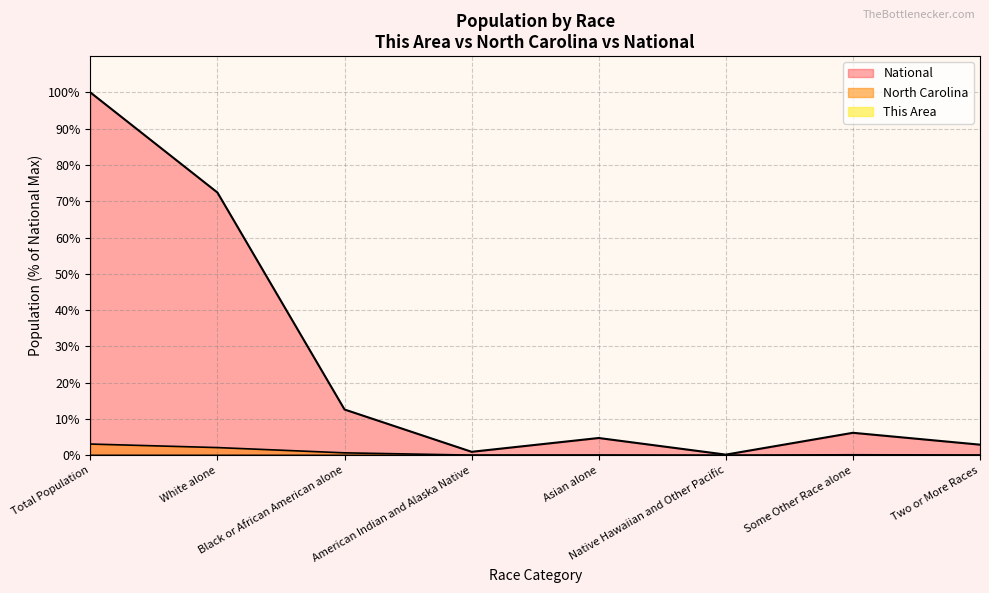

Which series changed the most between Asian alone and Native Hawaiian and Other Pacific?

National